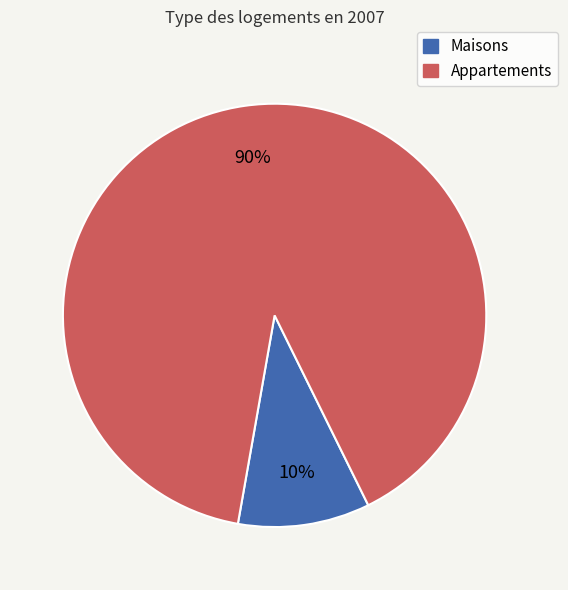

To the nearest percent, what is the average slice percentage?

50%